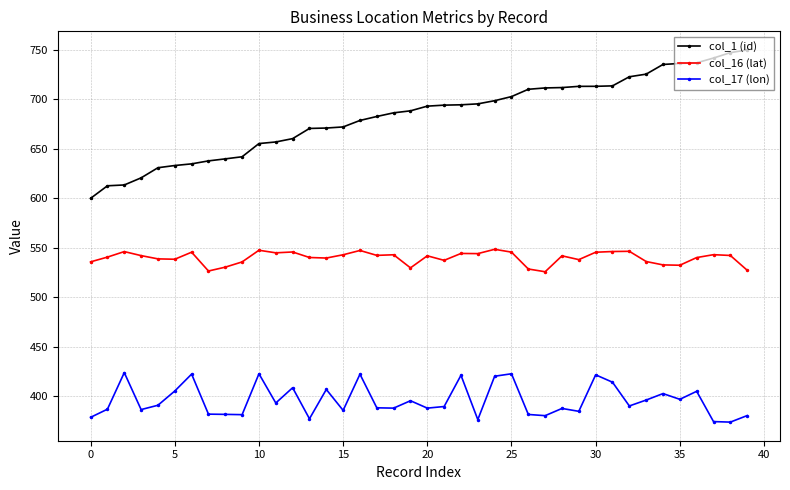

True or false: col_16 (lat) and col_1 (id) intersect in this chart.

False